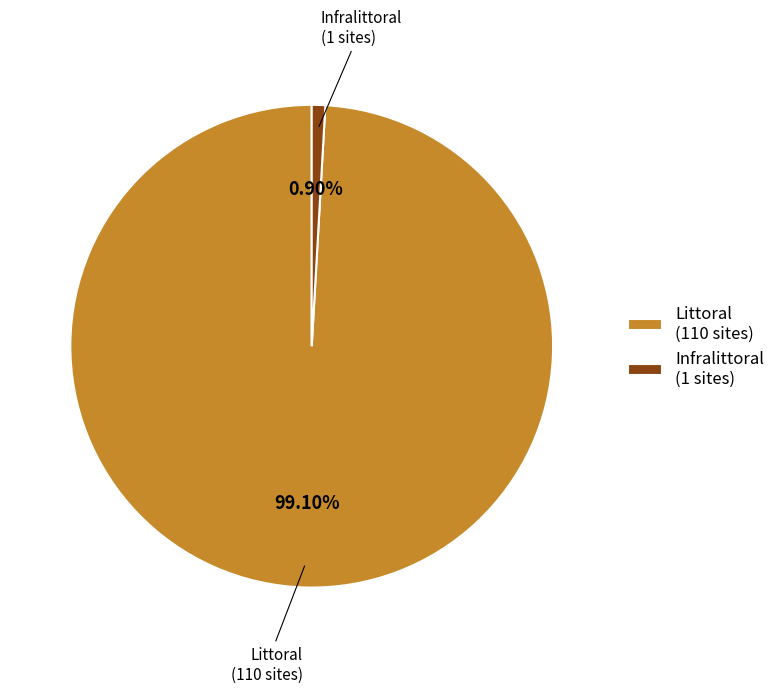

How much of the chart is everything except Infralittoral?

99.1%